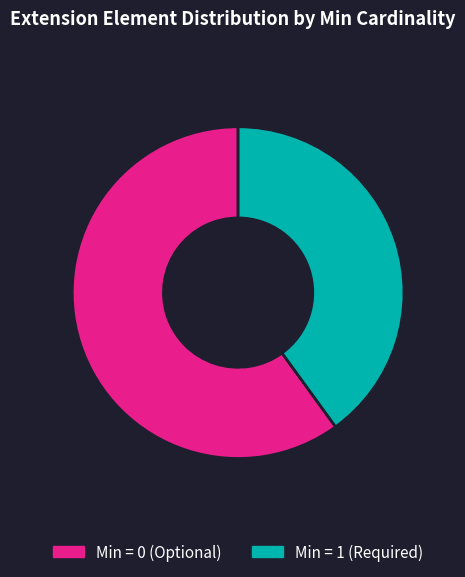

Combined, do Min = 0 (Optional) and Min = 1 (Required) account for over 50%?

Yes